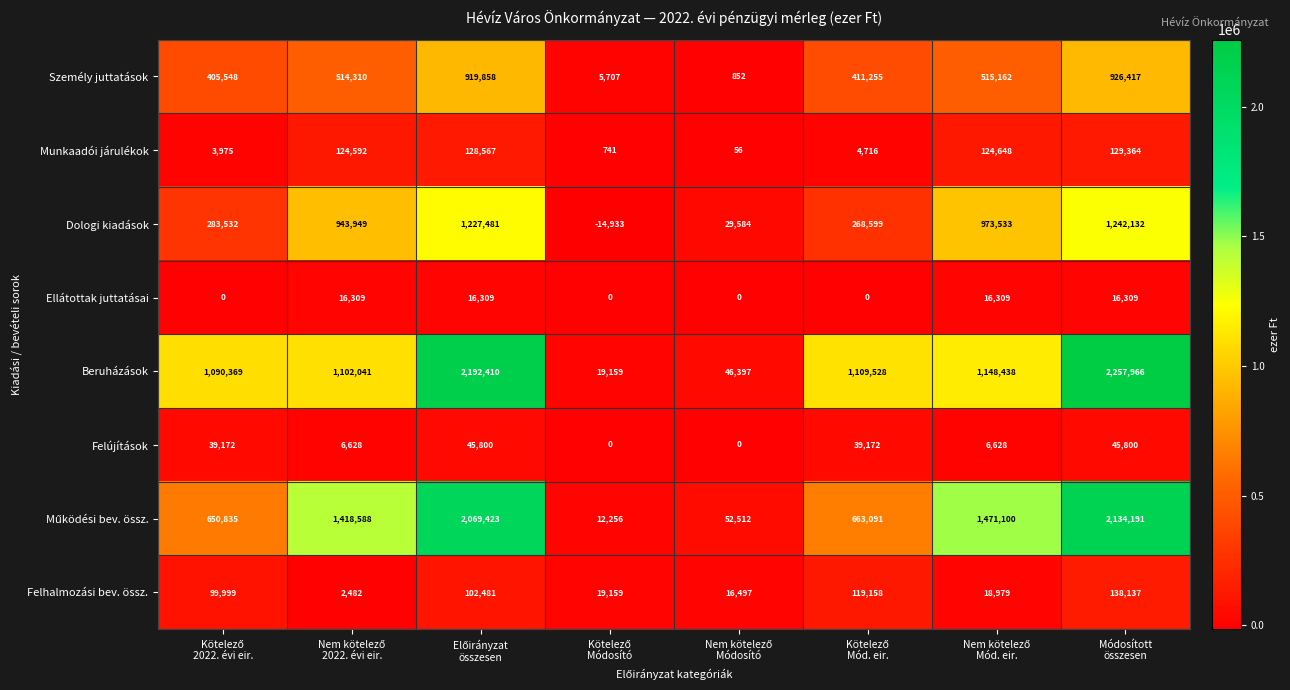

Which series has the widest spread of values?

Beruházások